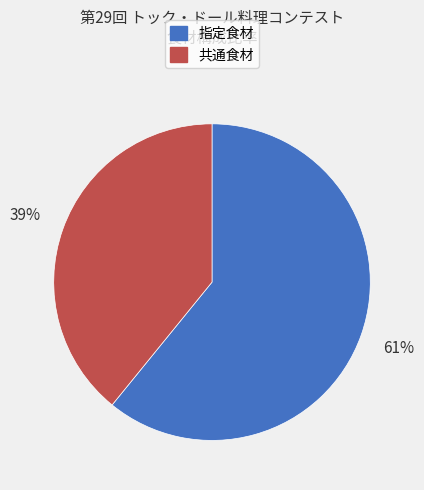

Does 共通食材 account for over 50% of the chart?

No